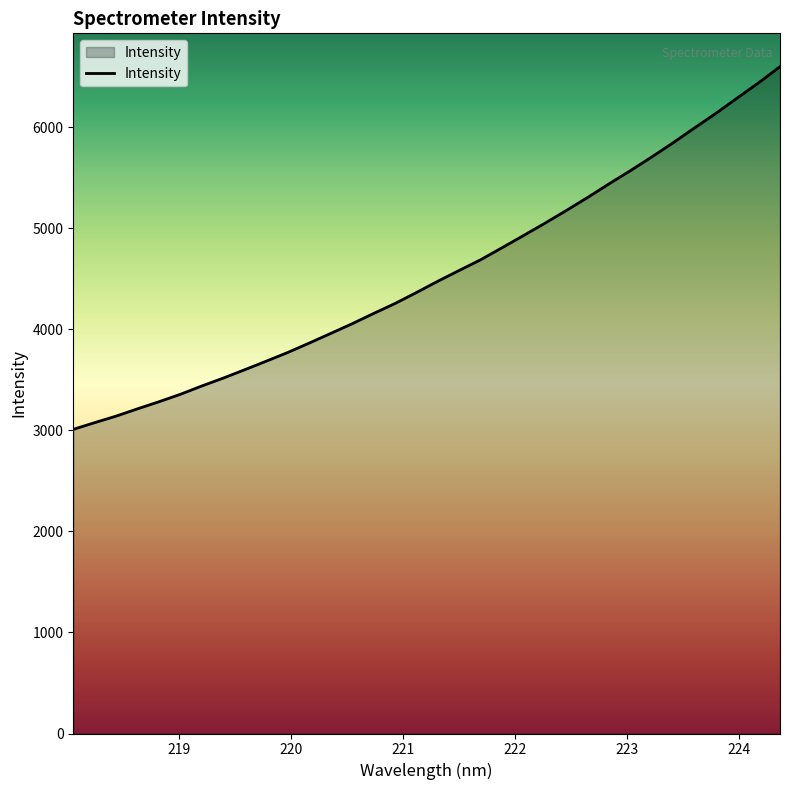

What is the difference between the maximum and minimum values?

3588.5